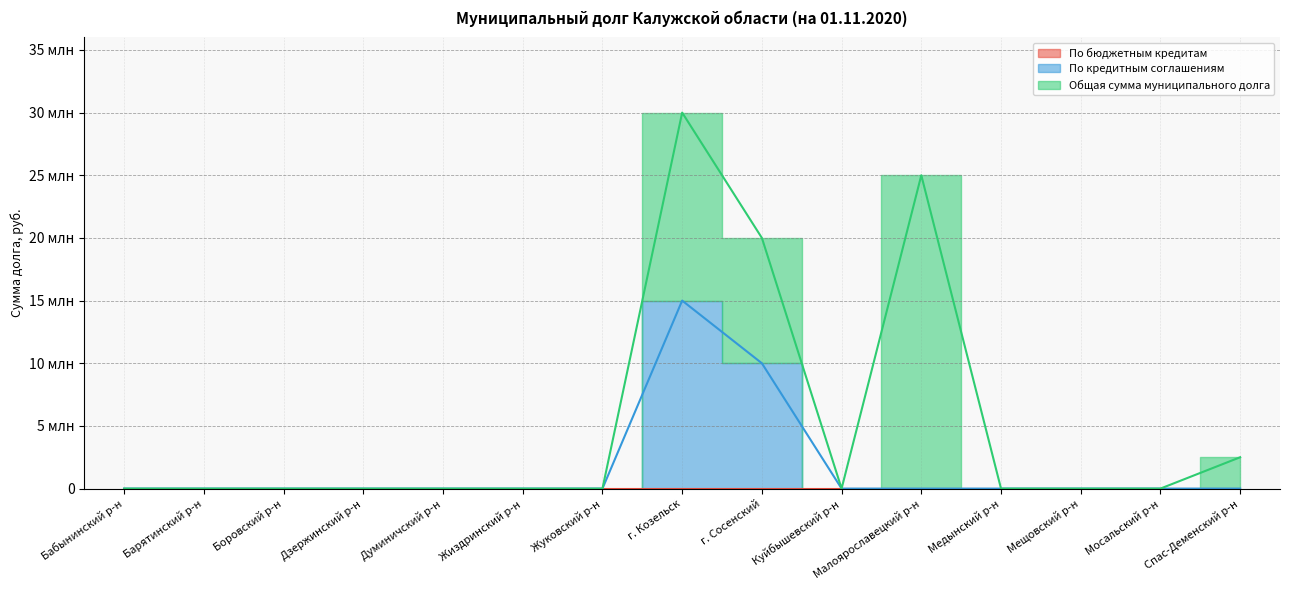

True or false: По кредитным соглашениям and Общая сумма муниципального долга cross at least once.

False